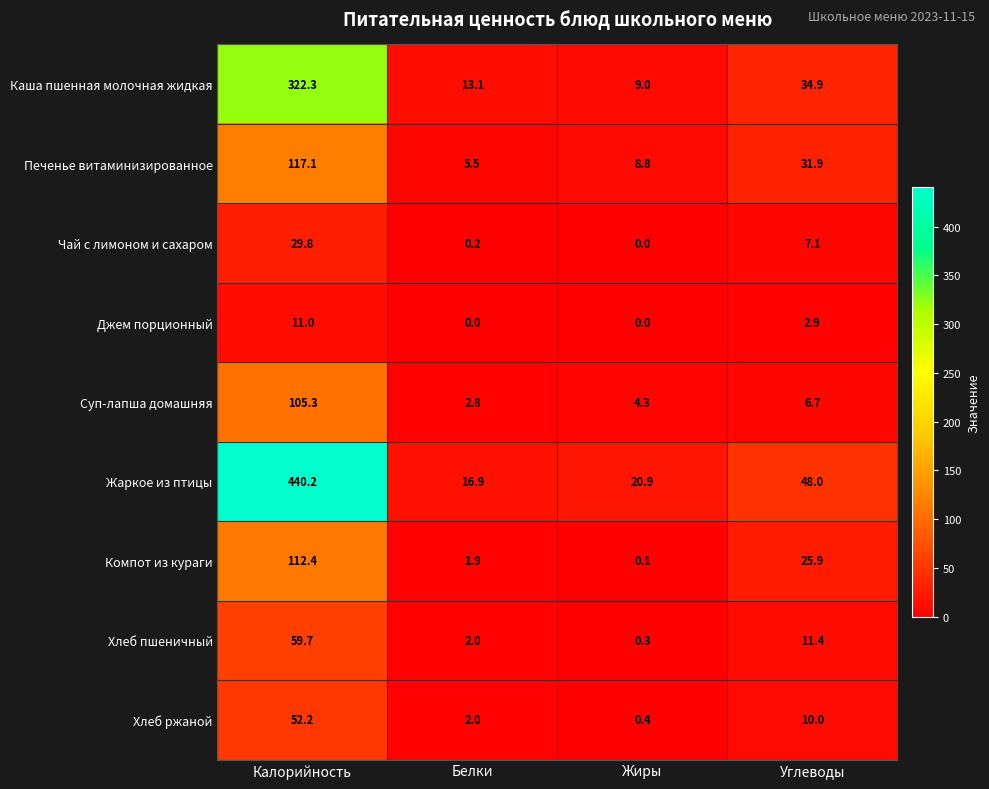

How many series are shown in this chart?

9